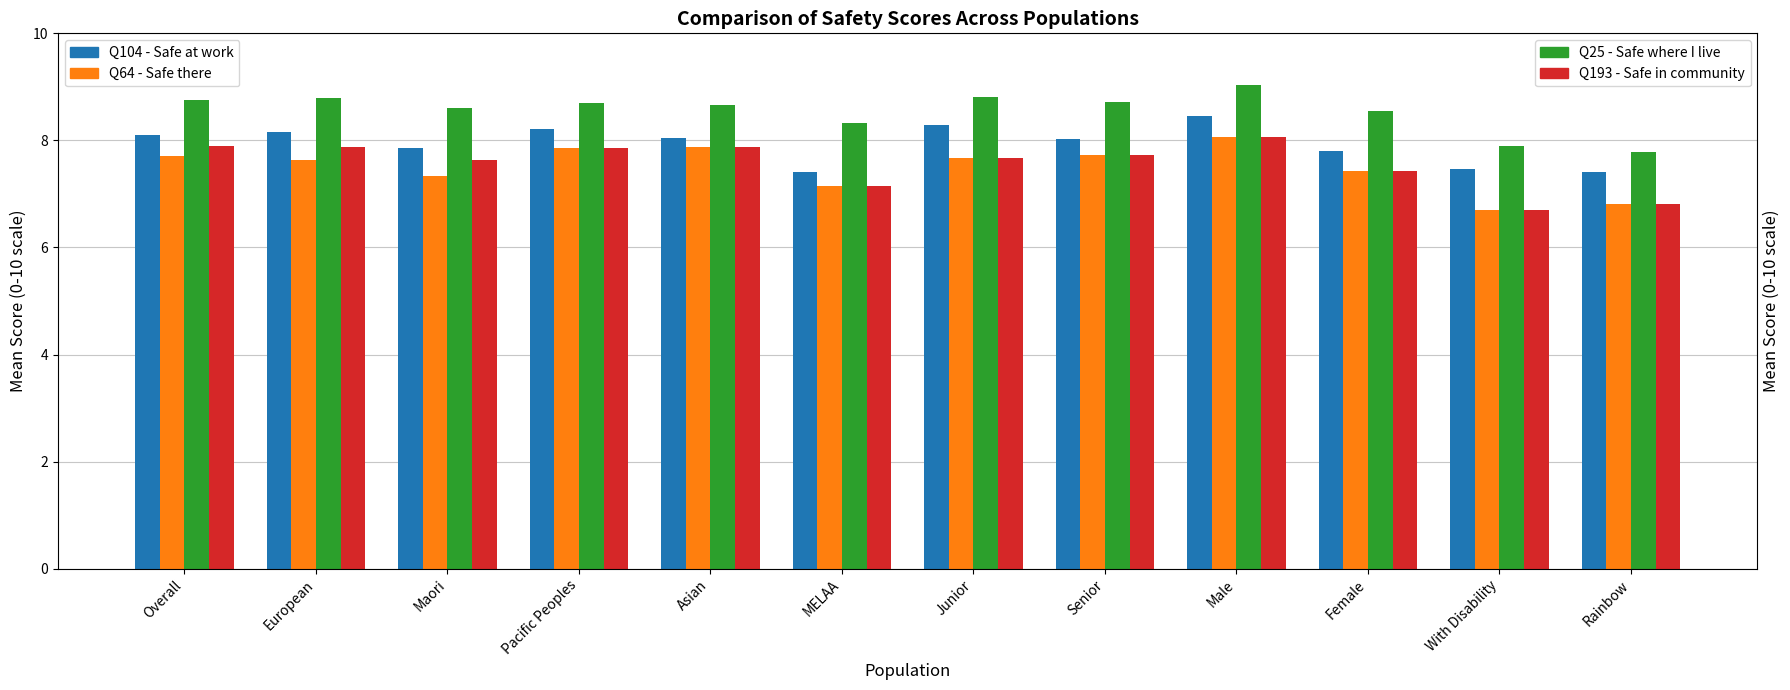

What is the sum of the Q104 - Safe at work values at Female and European?

16.0